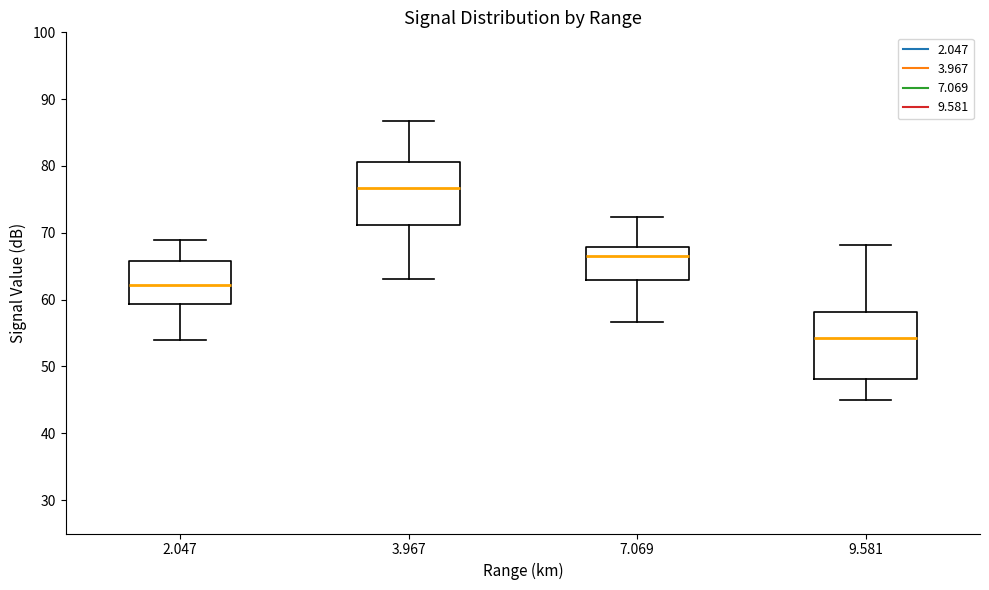

Which box has the lowest median line?

9.581